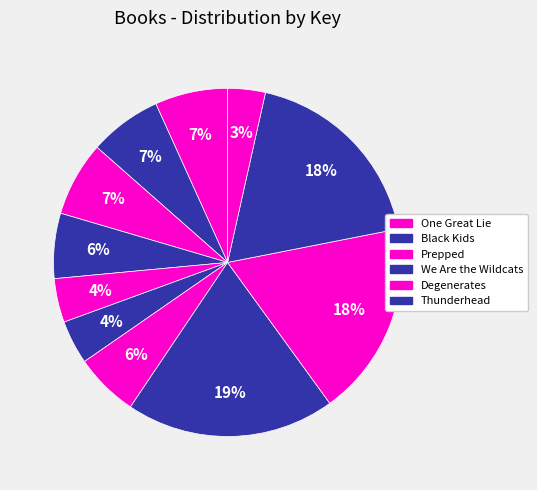

How many slices are in this pie chart?

11